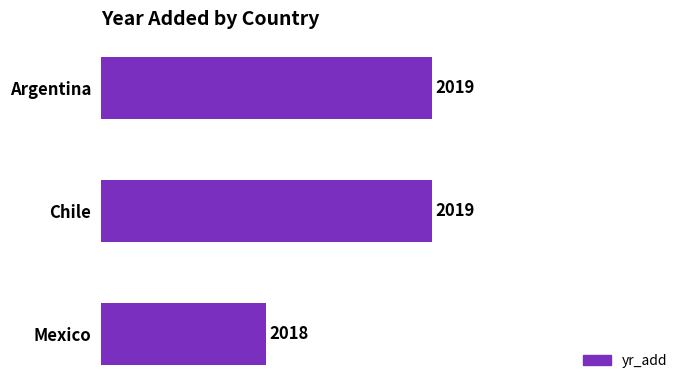

What is the label of the 2nd bar from the top?

Chile